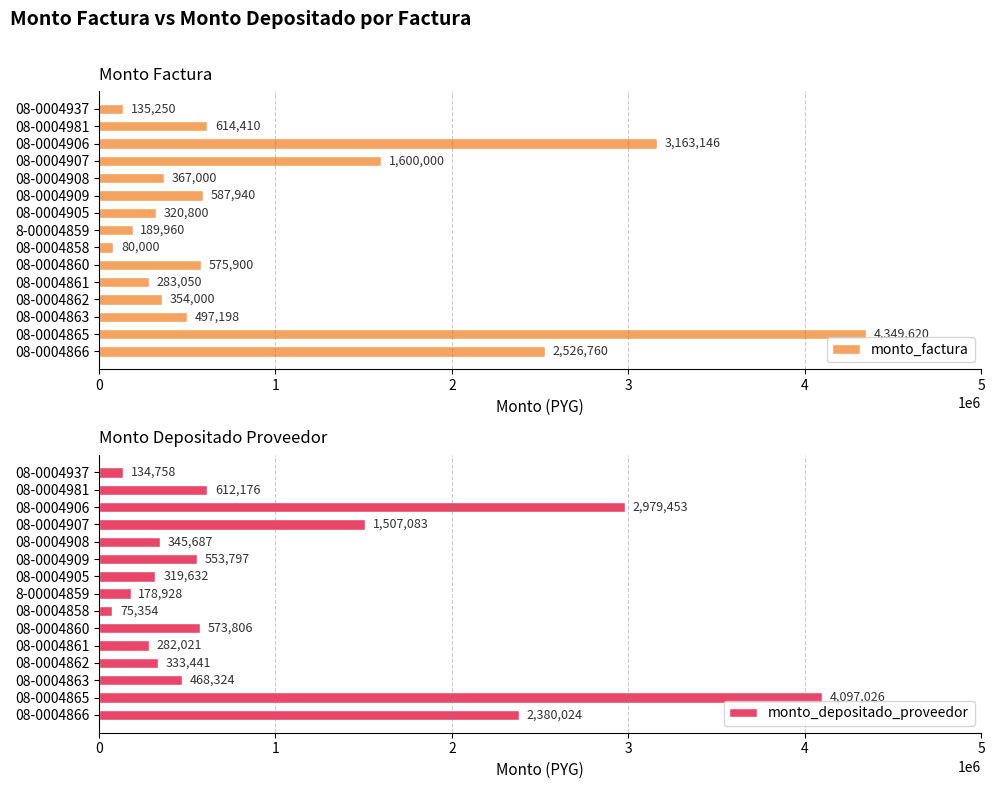

Read the monto_factura value at 08-0004909, to the nearest 100.

587900